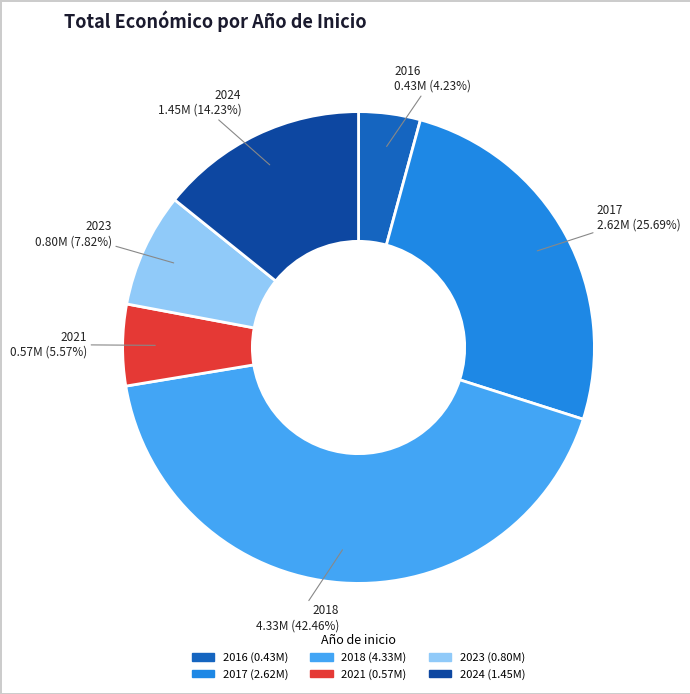

Is there any slice that represents more than half of the pie?

No